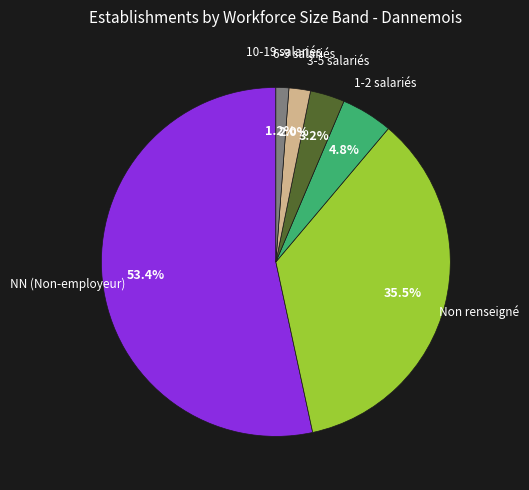

What is the majority slice?

NN (Non-employeur)